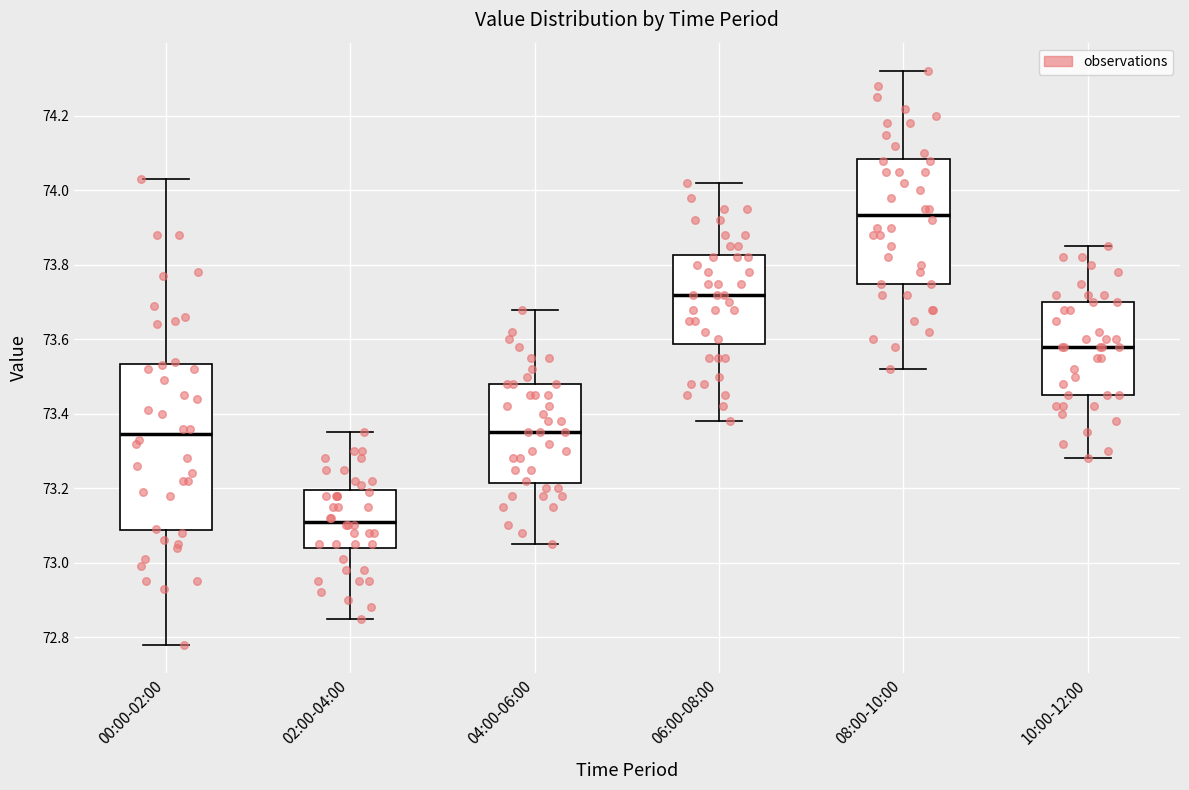

Which box has the lowest median line?

02:00-04:00